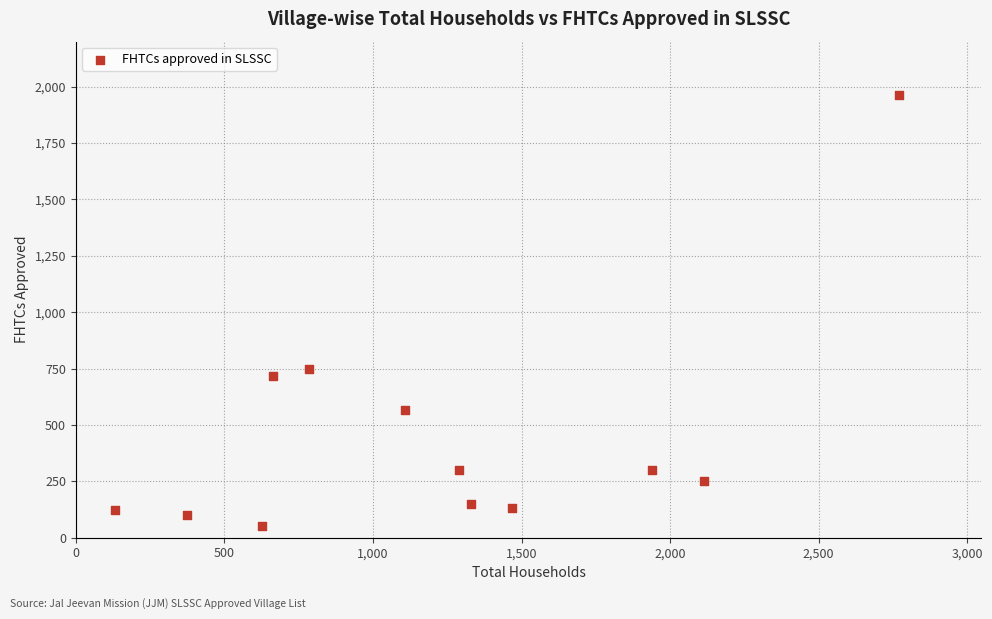

What is the average X value?

1217